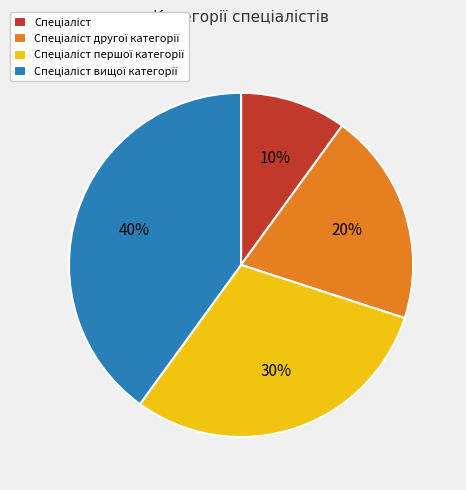

To the nearest percent, what is the average slice percentage?

25%